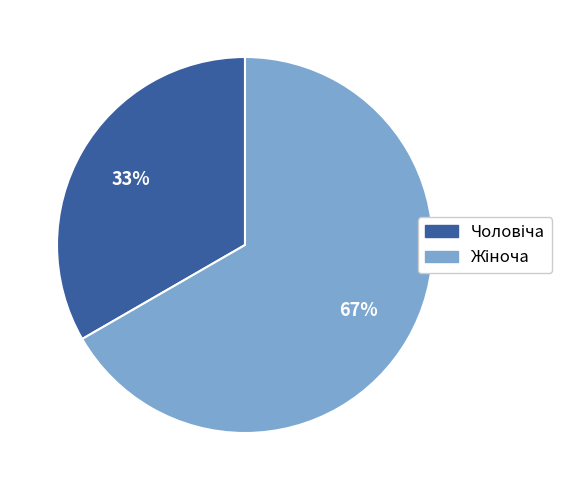

To the nearest percent, what is the average slice percentage?

50%